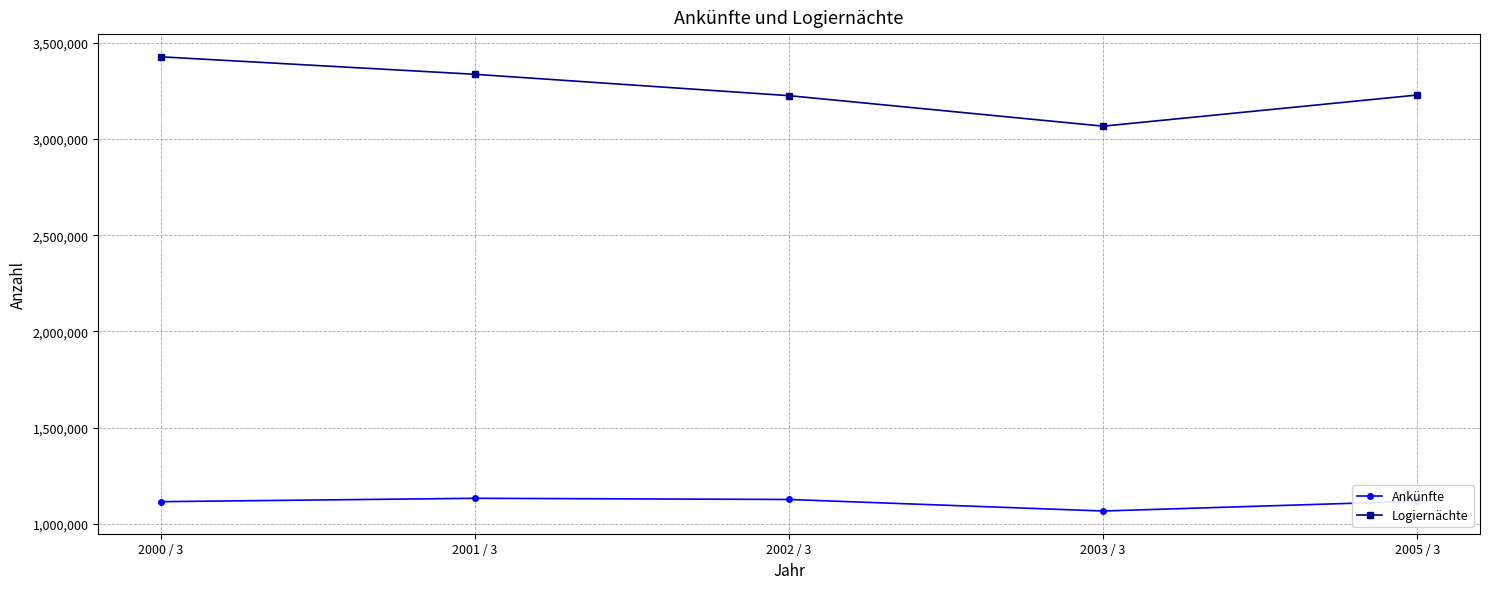

List the series in order of their overall mean, lowest first.

Ankünfte, Logiernächte